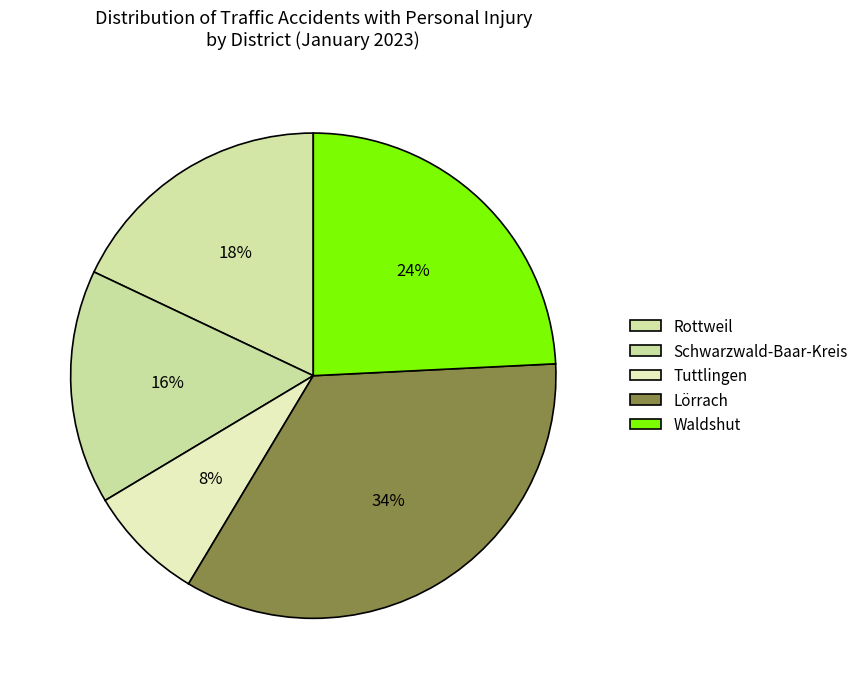

Combined, do Lörrach and Tuttlingen account for over 50%?

No